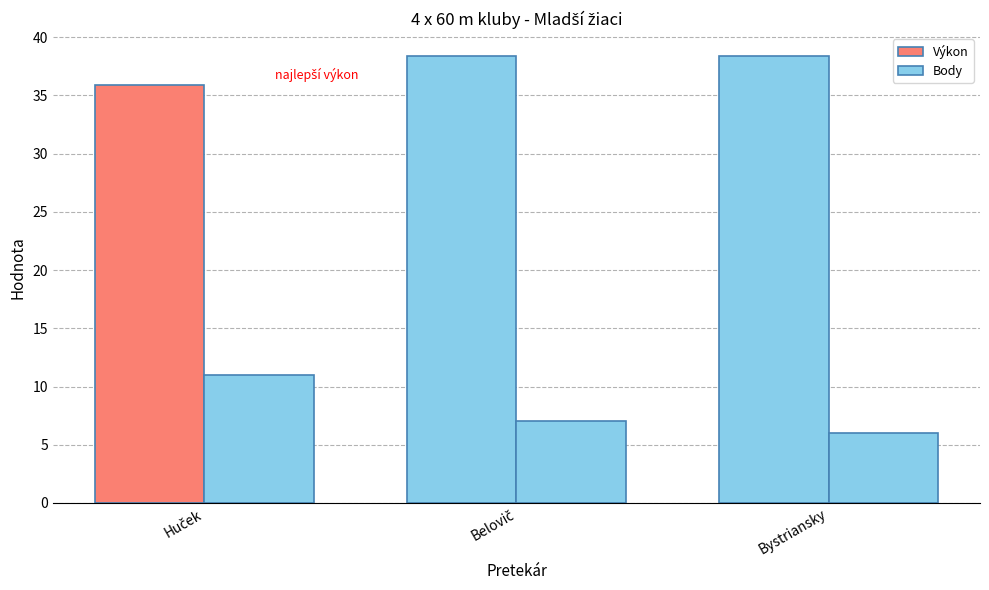

Between Bystriansky and Huček, which is larger?

Bystriansky